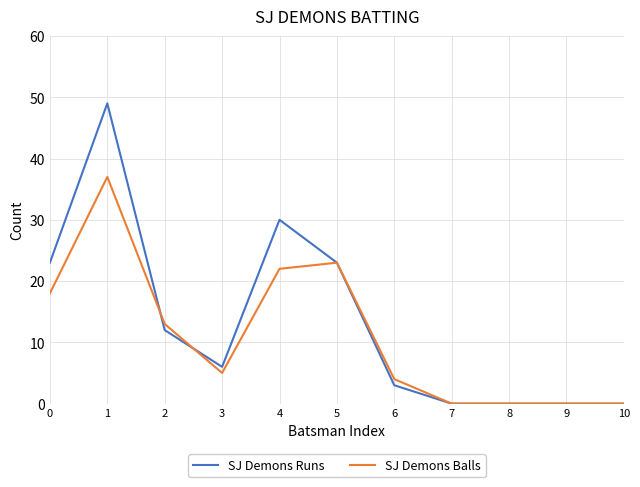

Is it true that SJ Demons Runs equals 0 at 8?

True